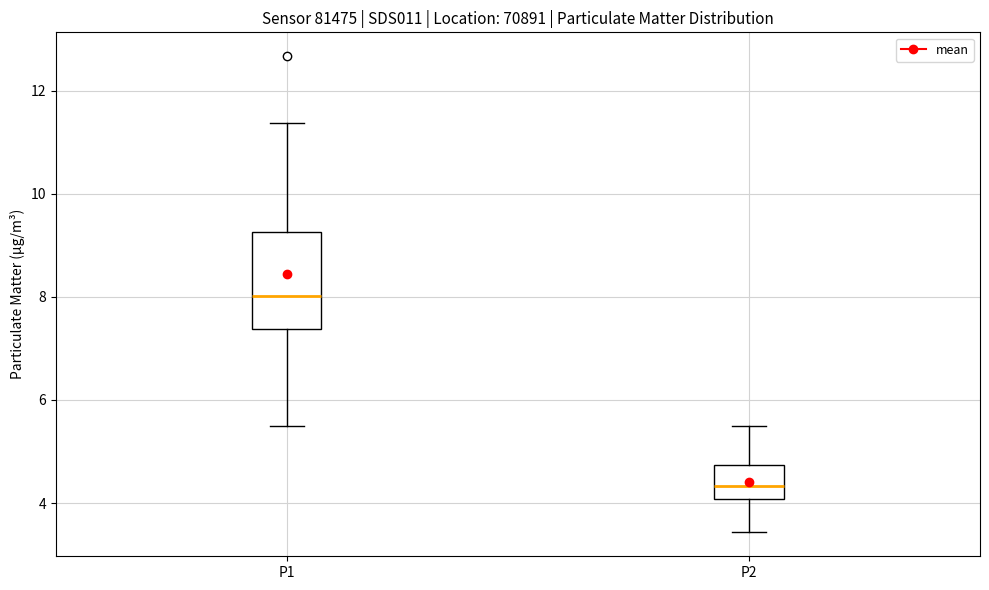

Reading left to right, read every box against the y-axis: the position of its median line, the range the box covers, and the ends of its whiskers. The values are not printed on the chart, so give them approximately, as read against the axis.

P1: median 8.0, box 7.4 to 9.2, whiskers 5.6 to 11.4
P2: median 4.4, box 4.0 to 4.8, whiskers 3.4 to 5.6